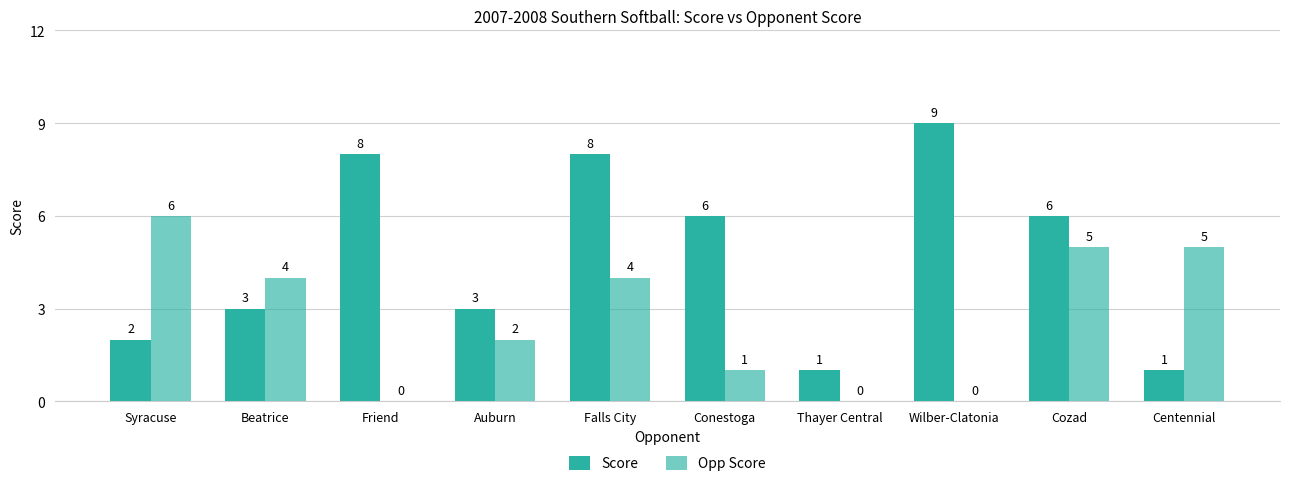

Which label corresponds to the smallest value in the chart?

Friend